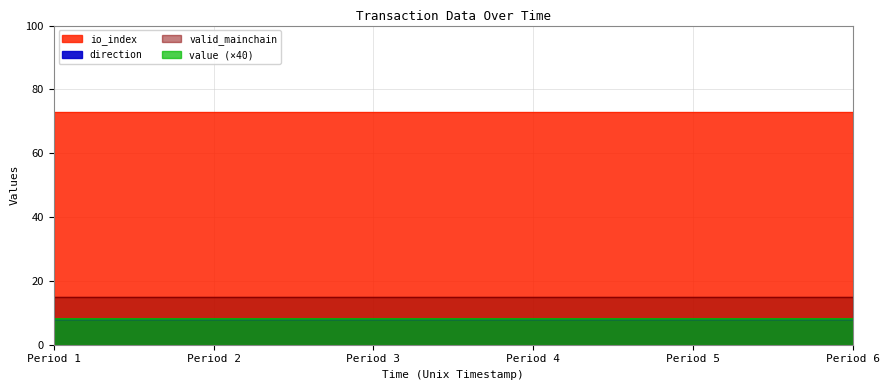

Which series has the widest spread of values?

value